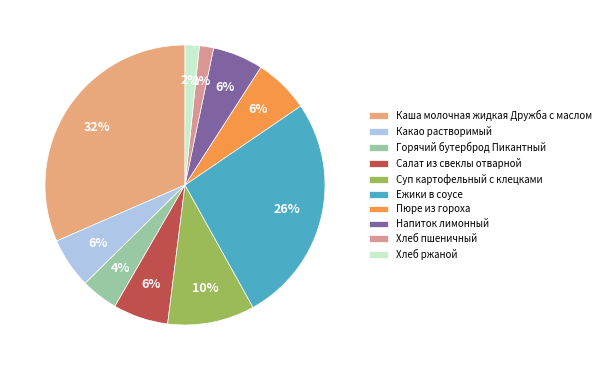

To the nearest percent, what is the average slice percentage?

10%